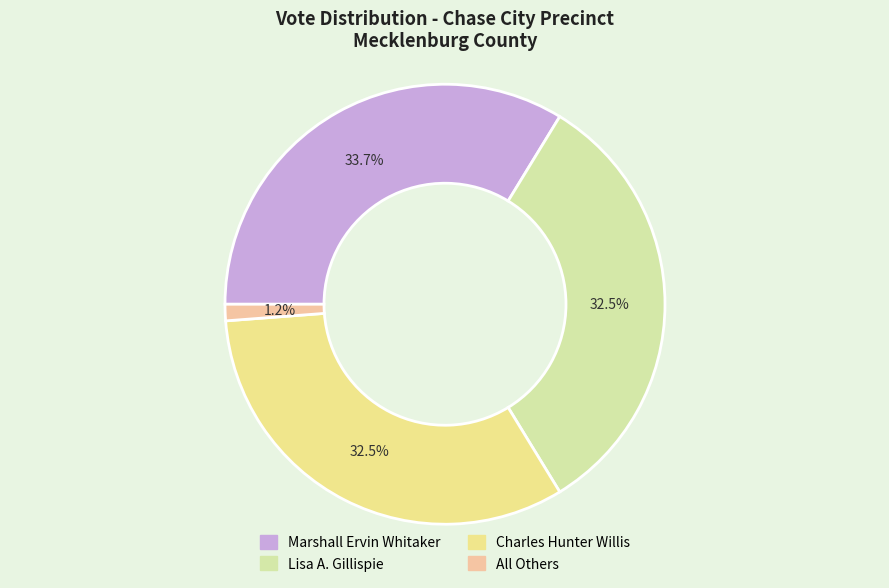

What is the largest slice in the pie chart?

Marshall Ervin Whitaker